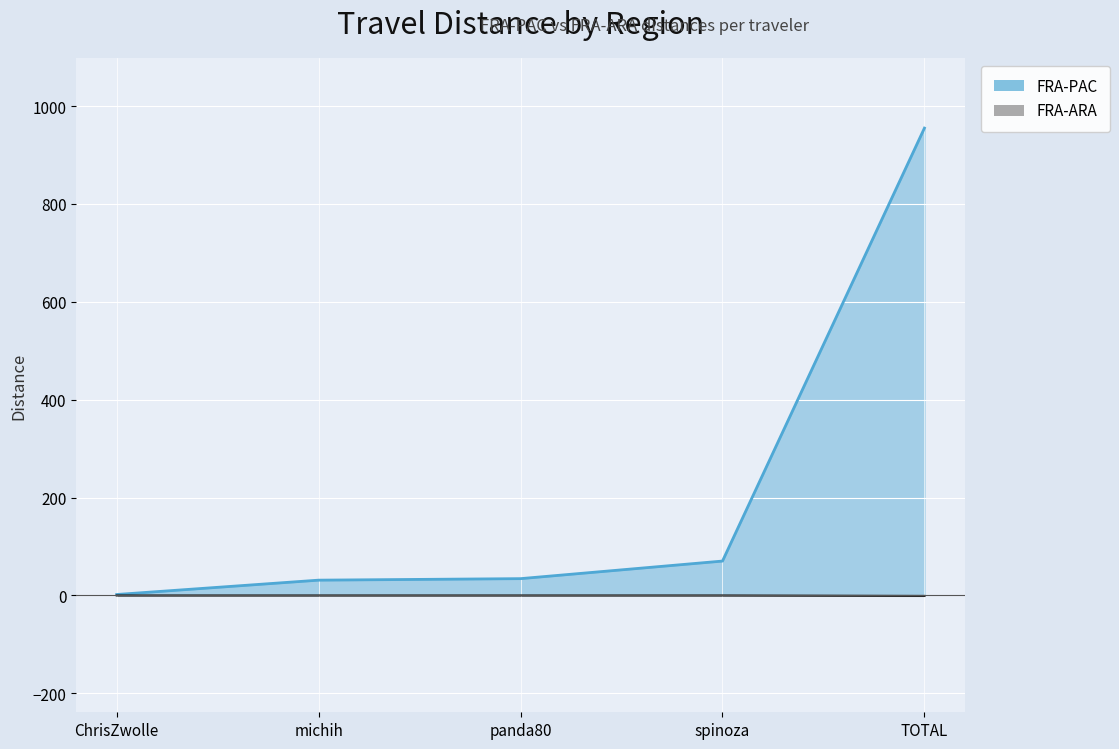

What is the difference between the FRA-ARA values at spinoza and TOTAL?

1.0